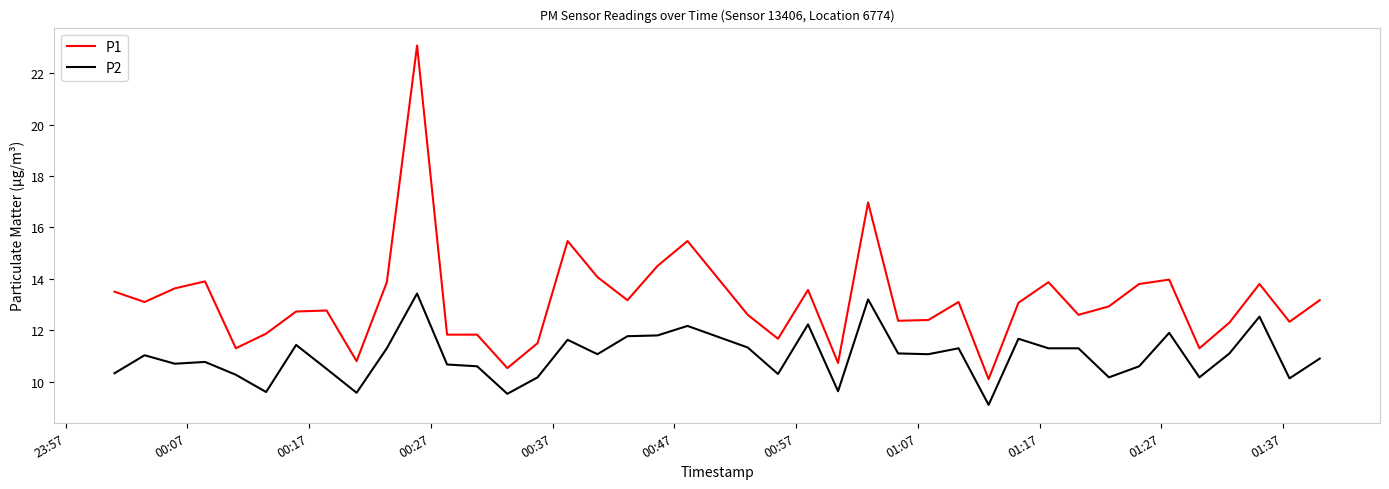

What is the difference between the maximum and minimum values in the P1 series?

13.0